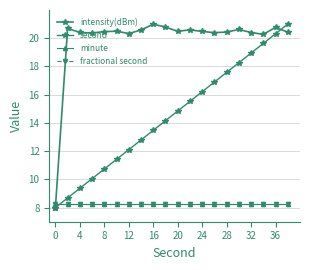

Is this an area chart (filled region under the line)?

No